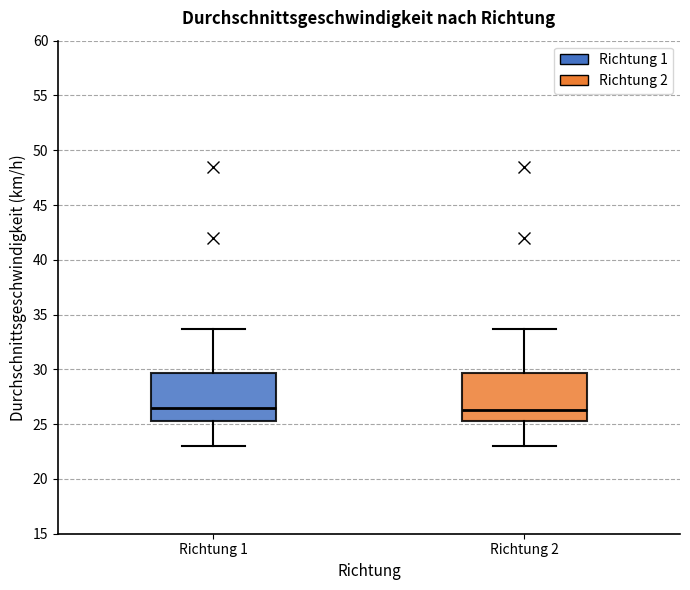

Reading left to right, transcribe this box plot: for each box, give where its median line is, the range the box spans, and where its two whiskers end, as read against the y-axis. The values are not printed on the chart, so give them approximately, as read against the axis.

Richtung 1: median 26.5, box 25.5 to 29.5, whiskers 23.0 to 33.5
Richtung 2: median 26.5, box 25.5 to 29.5, whiskers 23.0 to 33.5